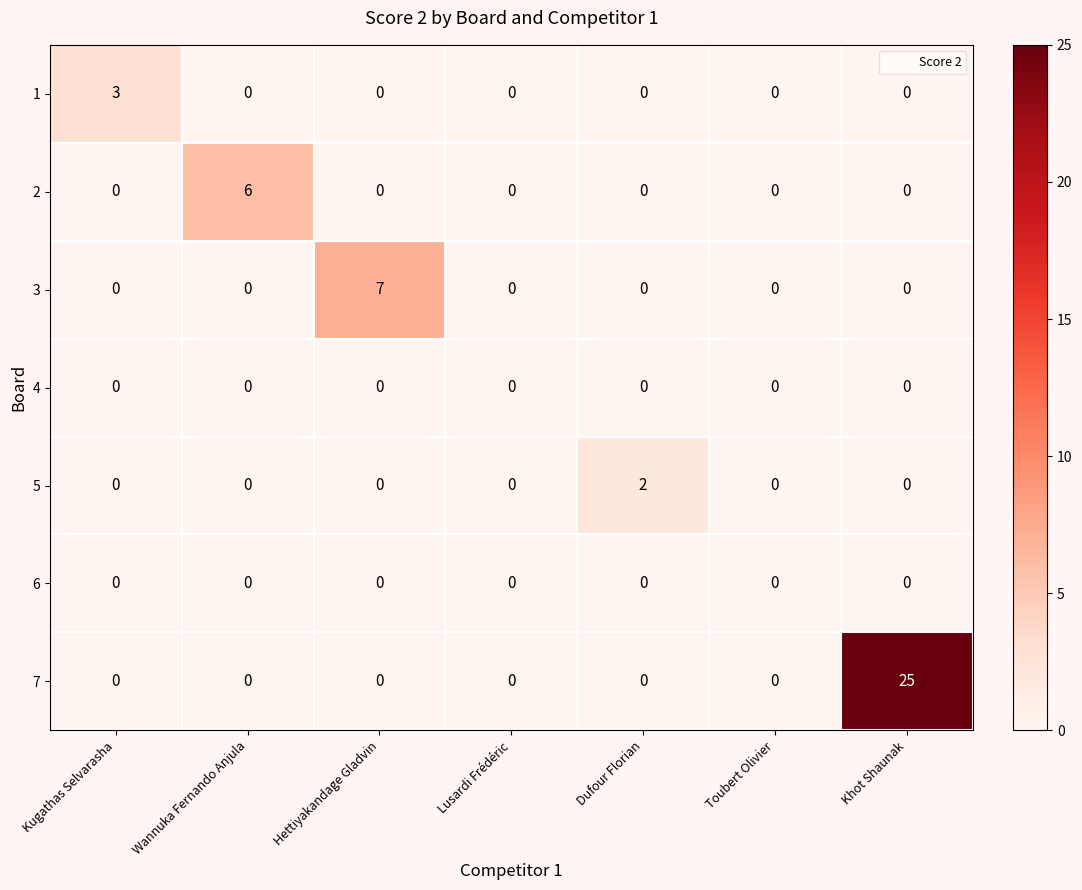

Which series has the largest total across all categories?

7